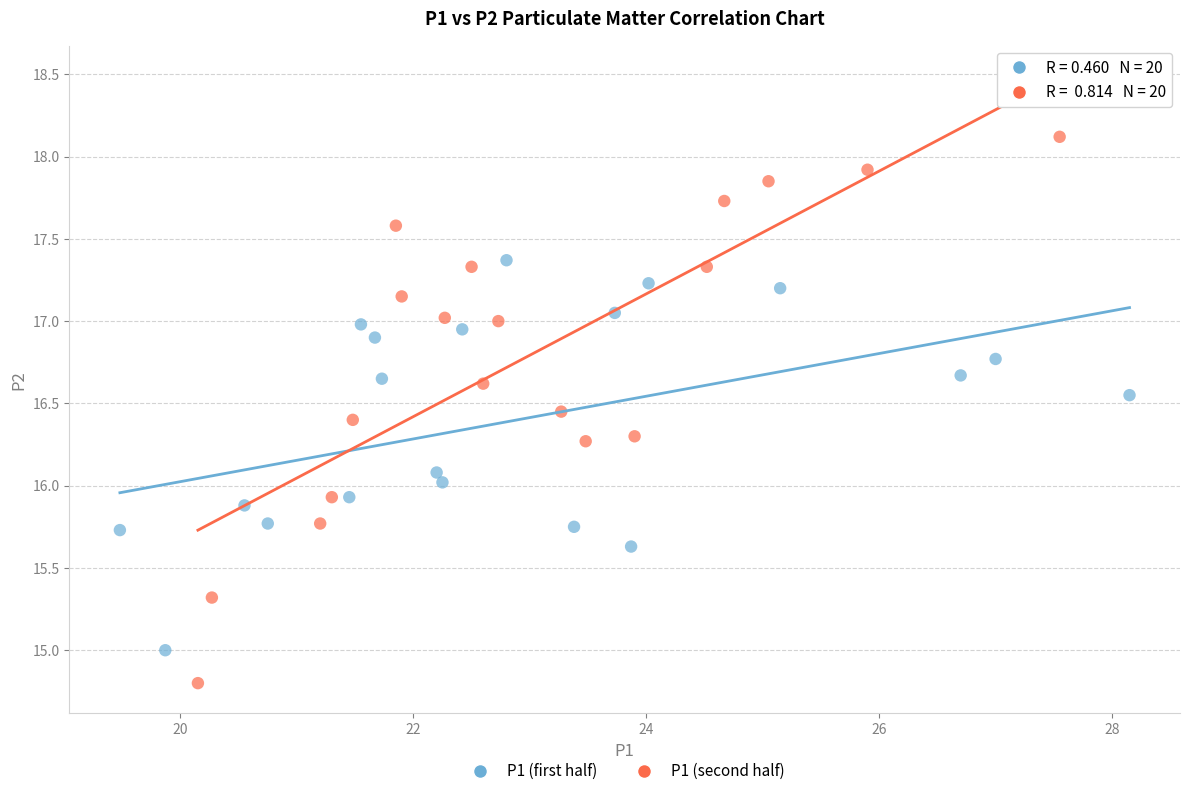

Which series contains the highest Y value?

P1 (second half)